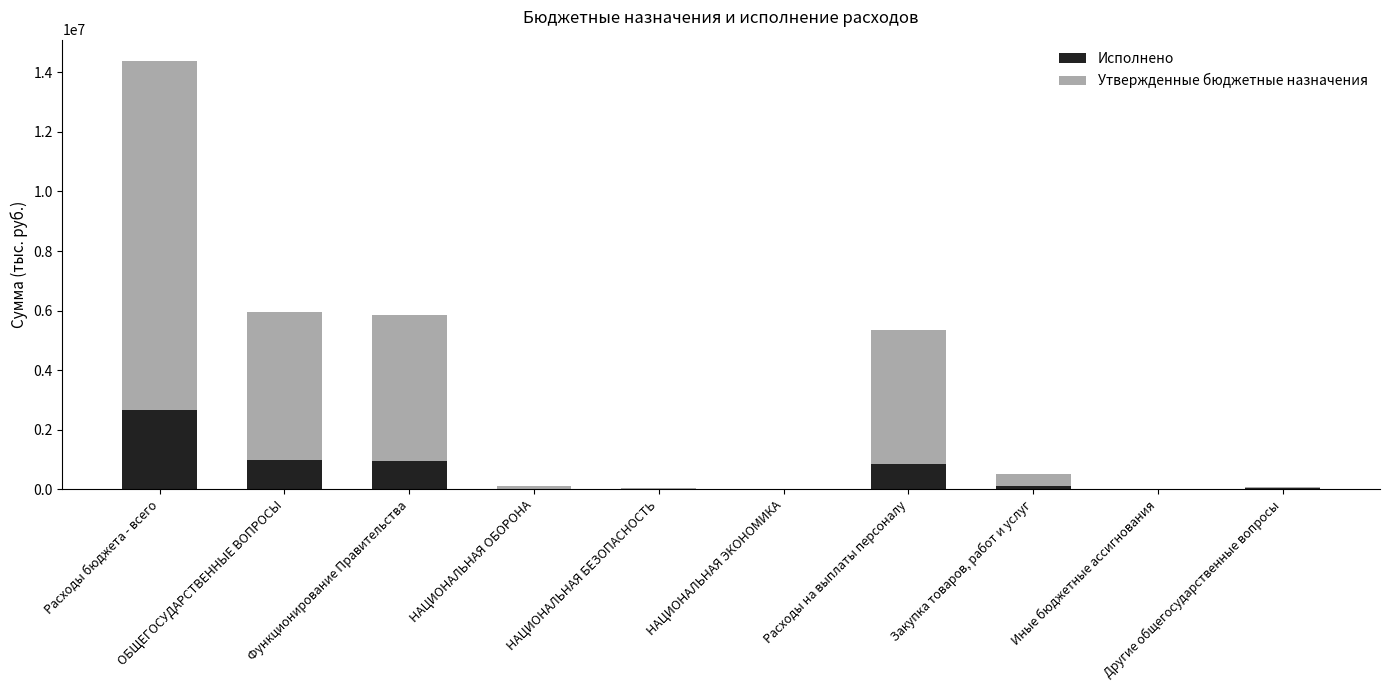

What is the maximum value for Исполнено?

2654732.4